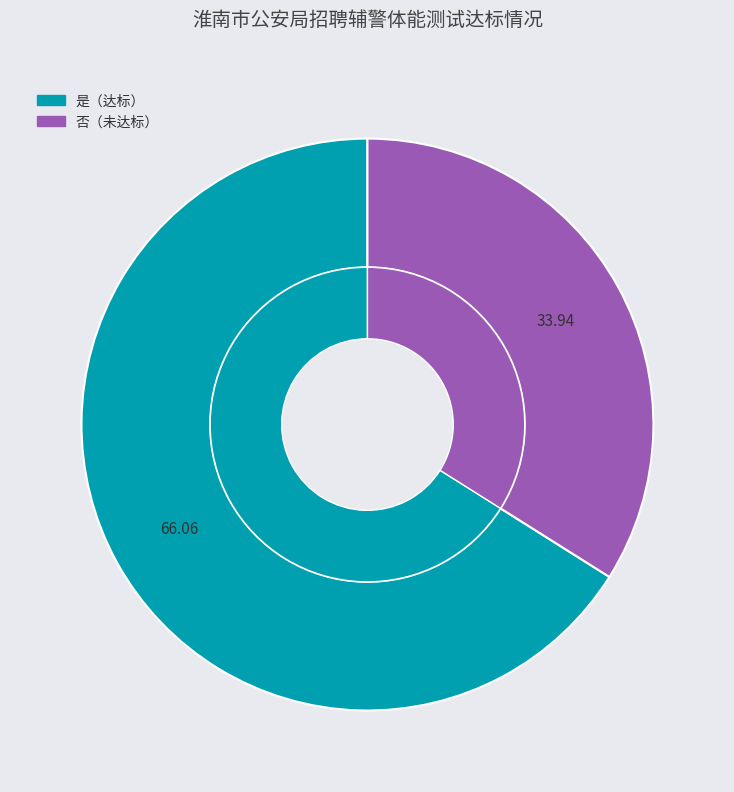

Is there a majority slice in this chart?

Yes